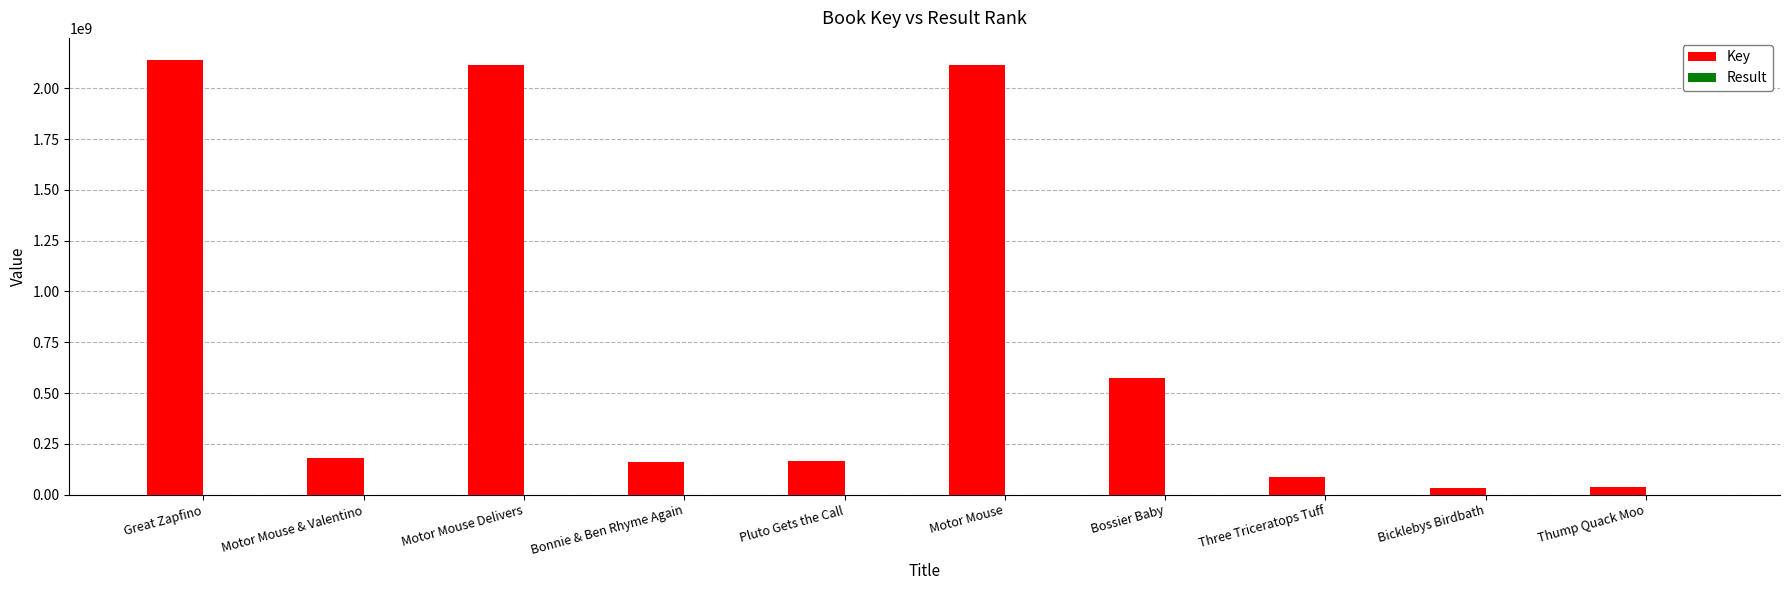

Between Great Zapfino and Pluto Gets the Call, which series saw the biggest shift?

Key